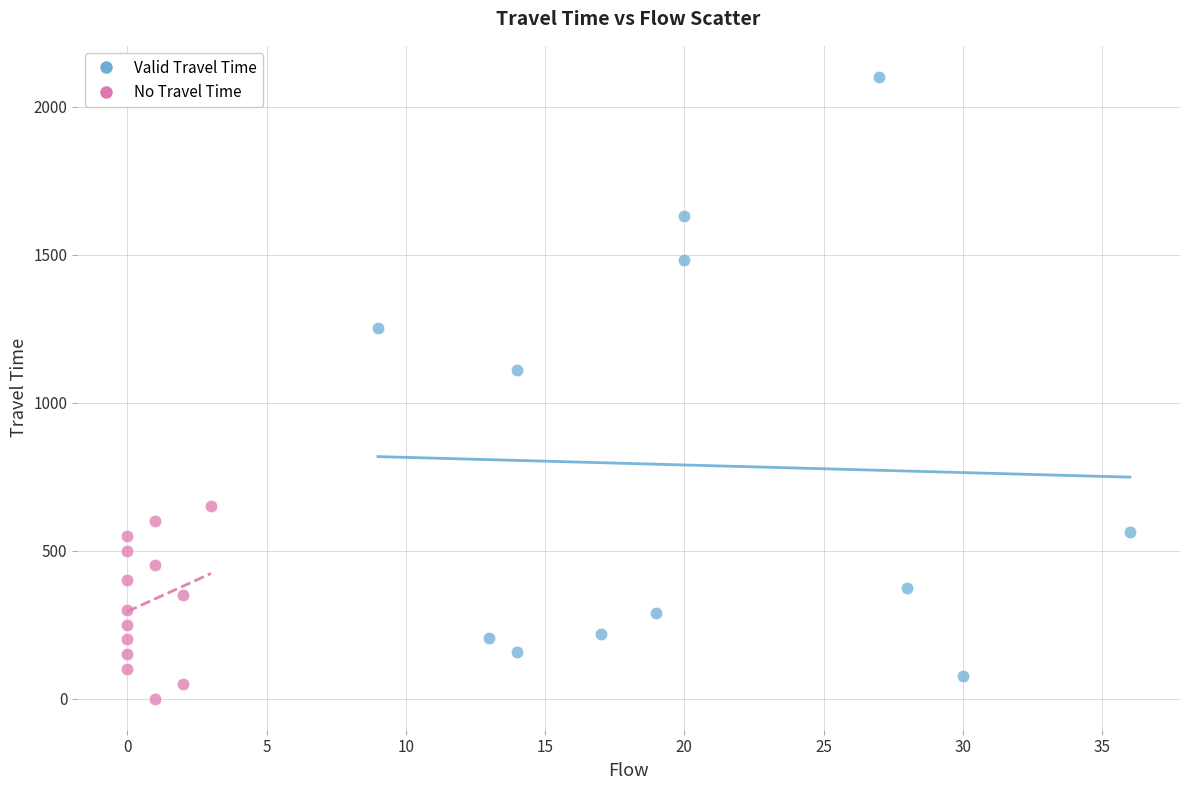

Which series contains the highest Y value?

Valid Travel Time